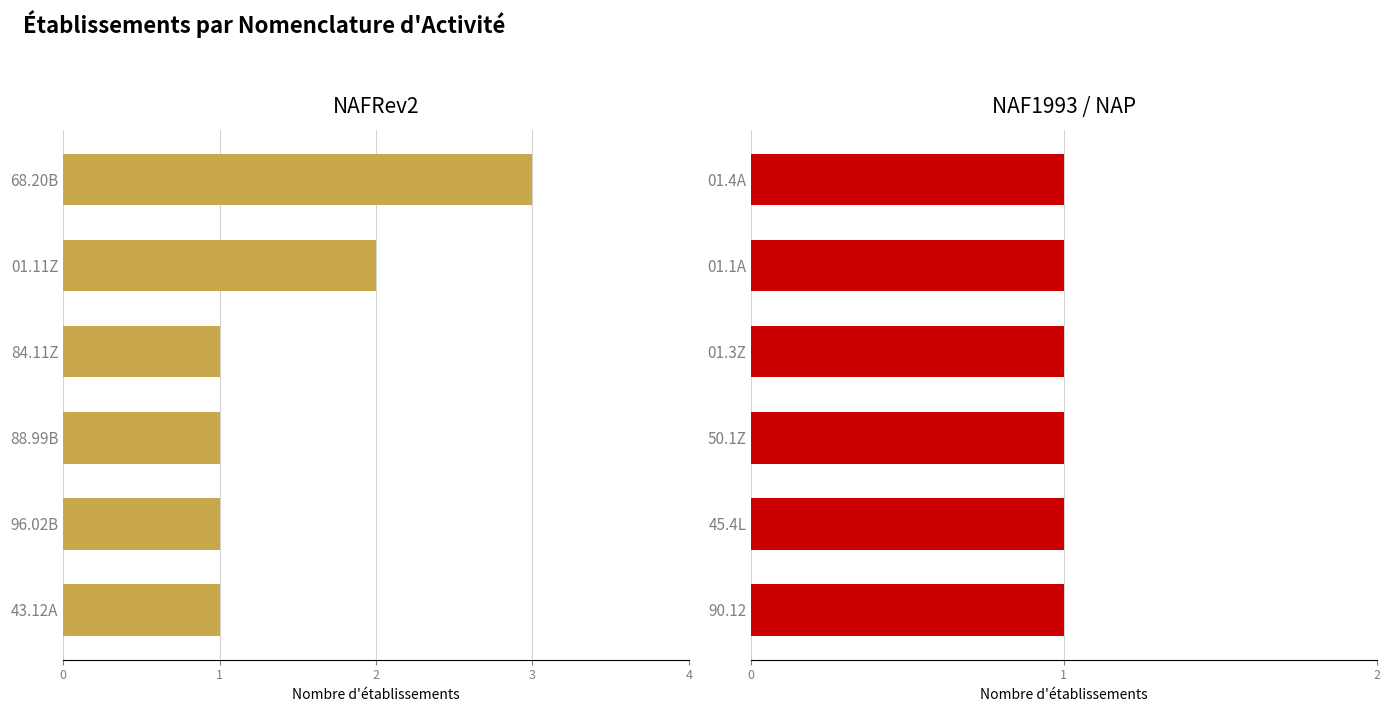

At how many categories does at least one series exceed 0?

6